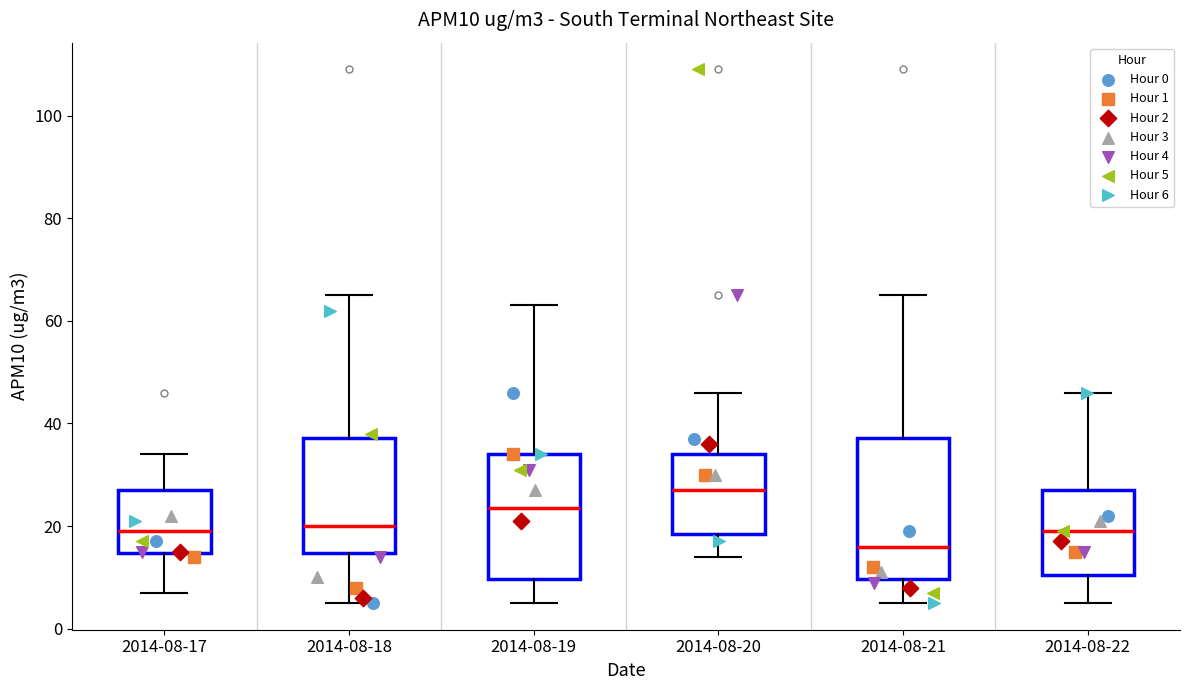

Reading left to right, read every box against the y-axis: the position of its median line, the range the box covers, and the ends of its whiskers. The values are not printed on the chart, so give them approximately, as read against the axis.

2014-08-17: median 20, box 14 to 28, whiskers 8 to 34
2014-08-18: median 20, box 14 to 38, whiskers 6 to 66
2014-08-19: median 24, box 10 to 34, whiskers 6 to 64
2014-08-20: median 28, box 18 to 34, whiskers 14 to 46
2014-08-21: median 16, box 10 to 38, whiskers 6 to 66
2014-08-22: median 20, box 10 to 28, whiskers 6 to 46